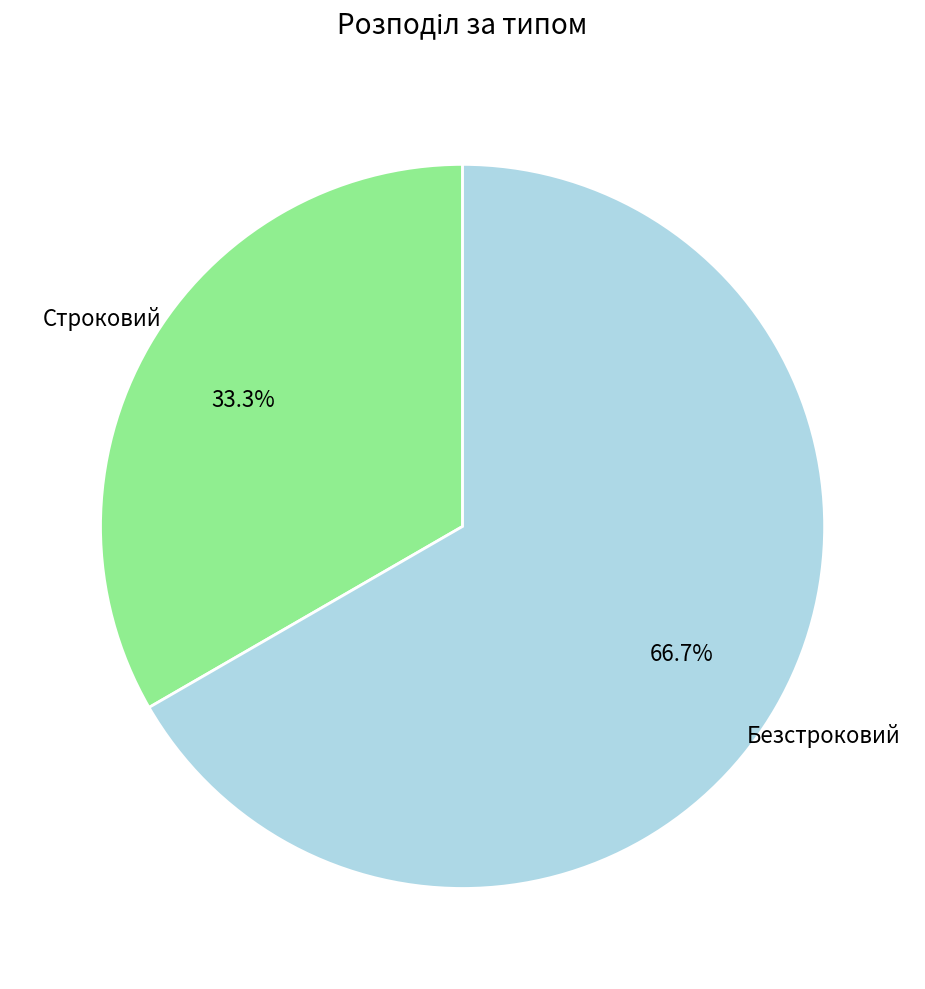

To the nearest percent, what is the difference between the largest and smallest slice percentages?

33%